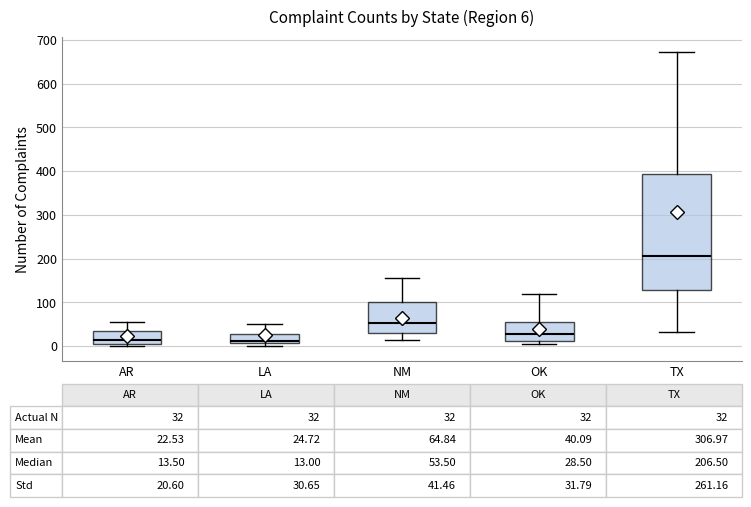

Comparing the boxes themselves (not the whiskers), which one is the tallest?

TX